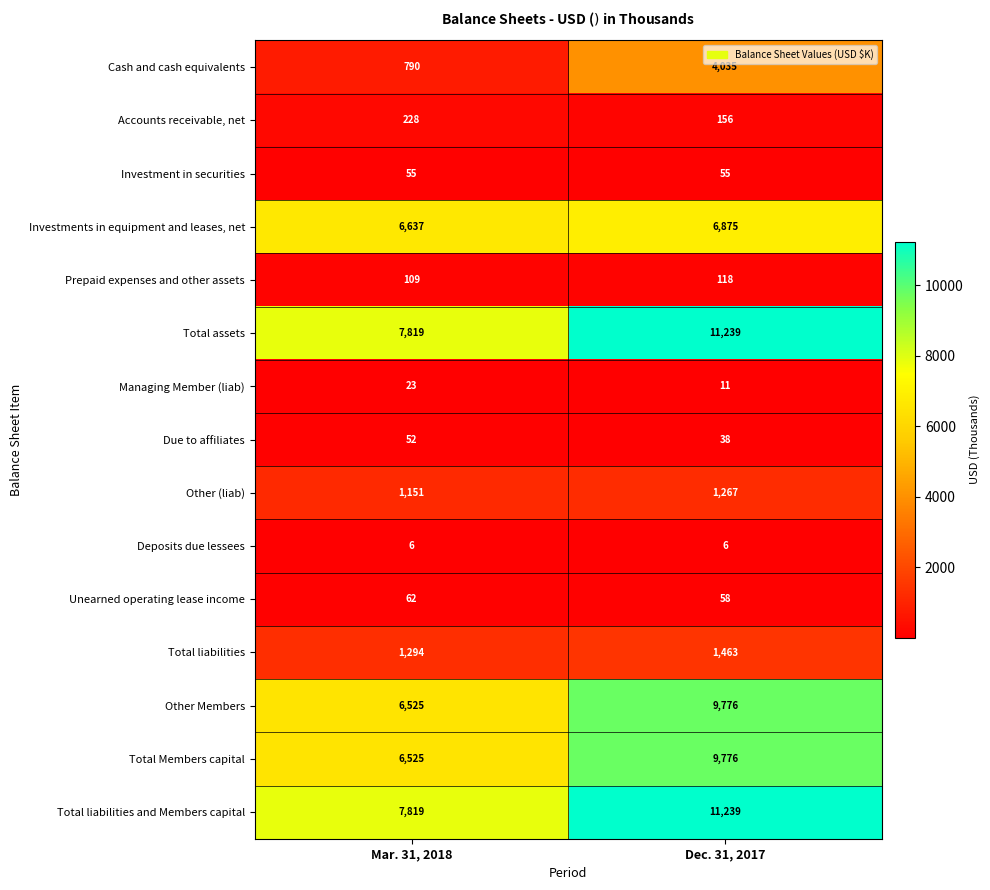

The value of Unearned operating lease income at Dec. 31, 2017 is 33. True or false?

False